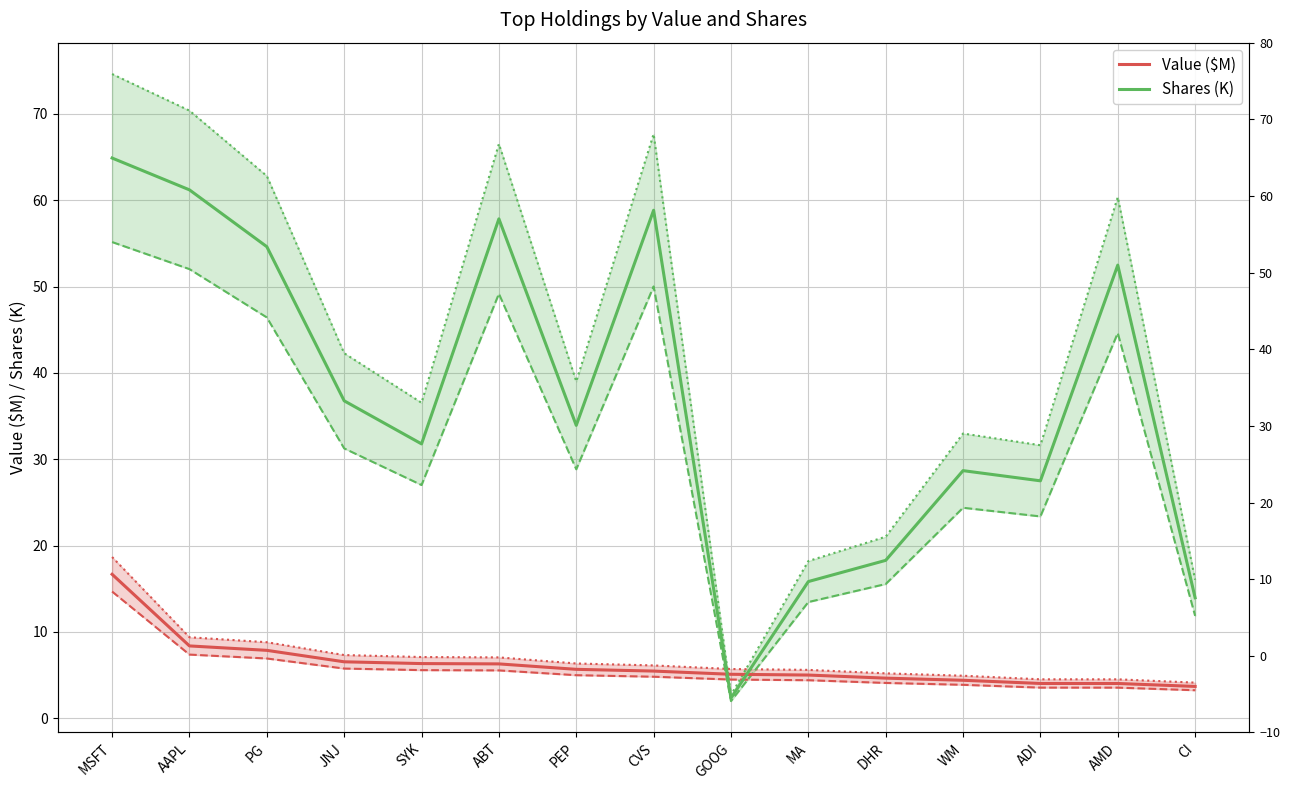

What is the label of the 2nd point from the left?

AAPL